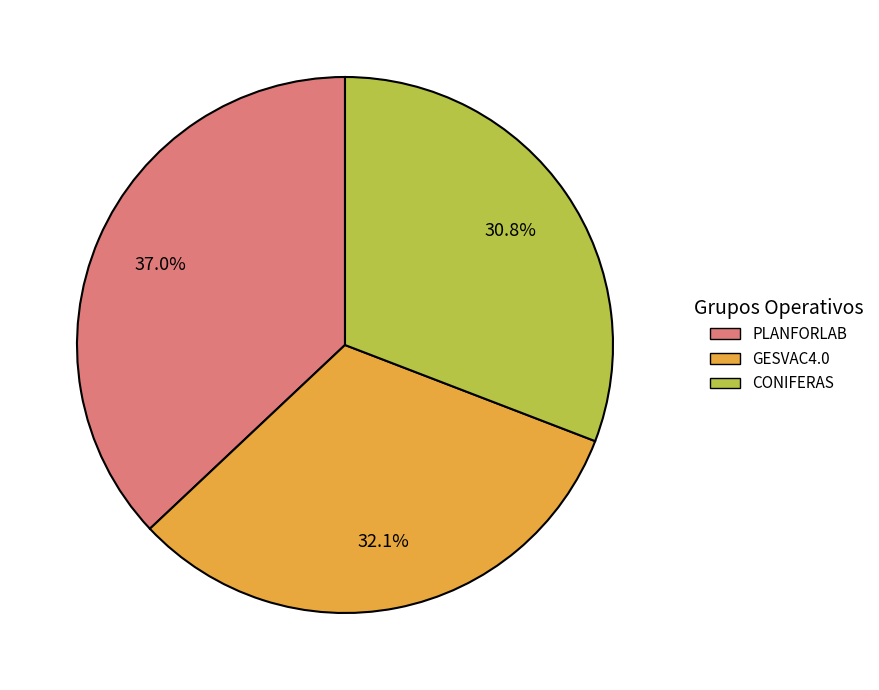

The GESVAC4.0 slice represents 32% of the pie. True or false?

True